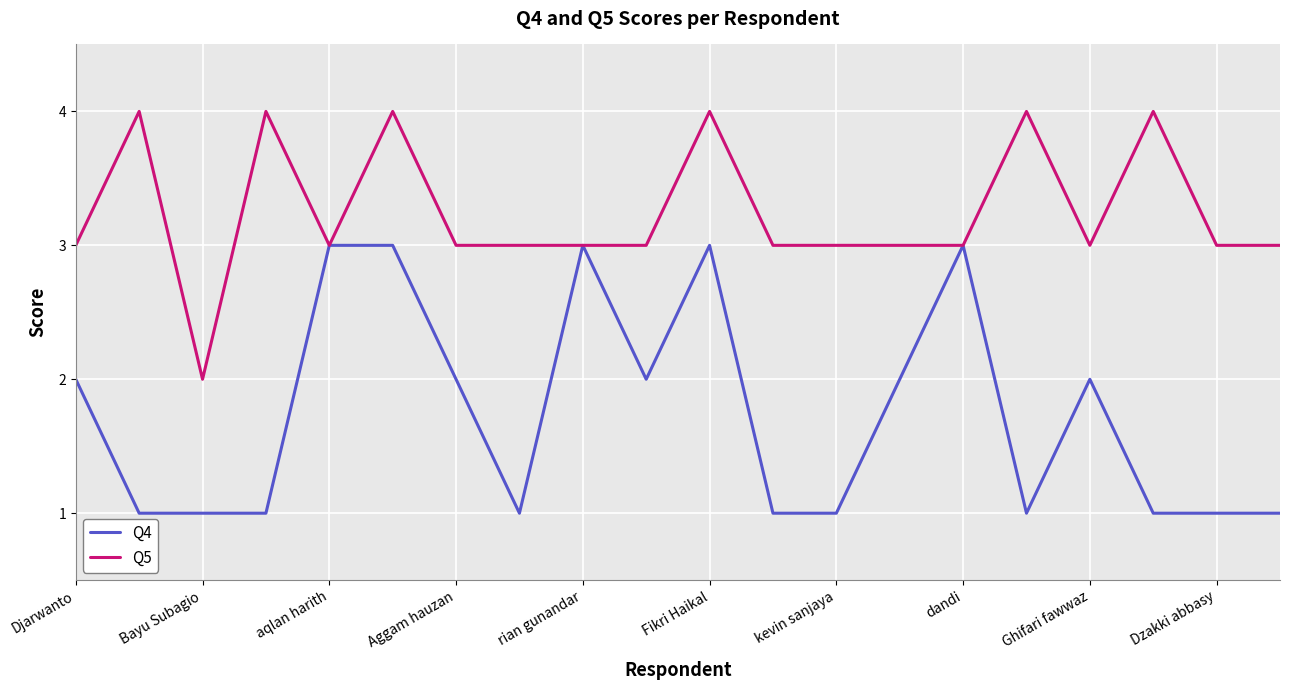

What is the greatest value displayed?

4